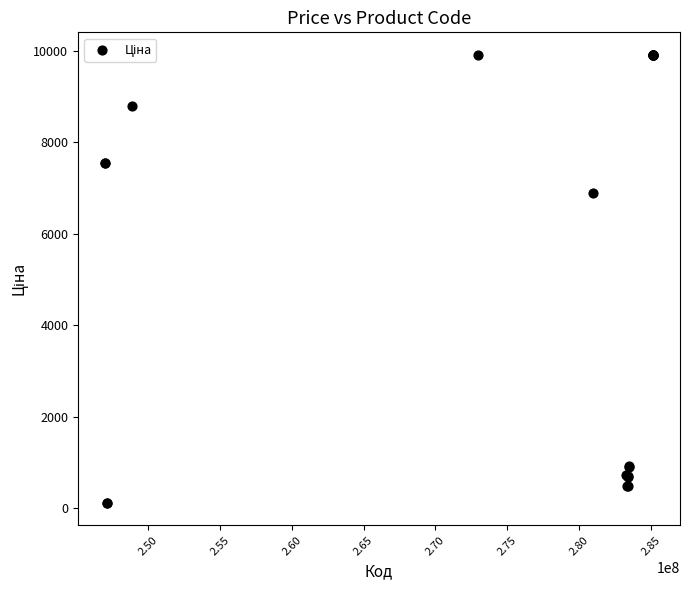

What Y value in the scatter plot is closest to 5010?

6879.5